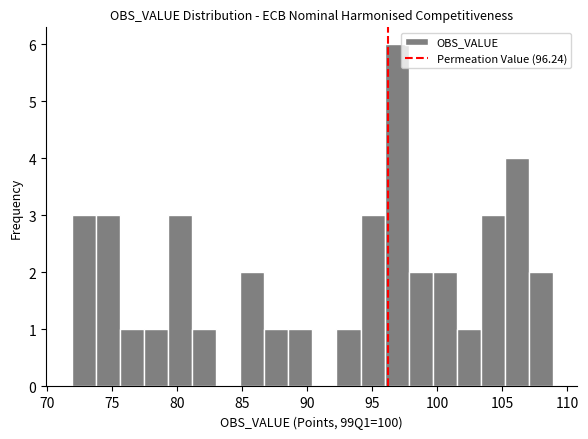

Around what value on the x-axis is the tallest bar? Give the approximate position of its centre, as read against the axis.

97.0